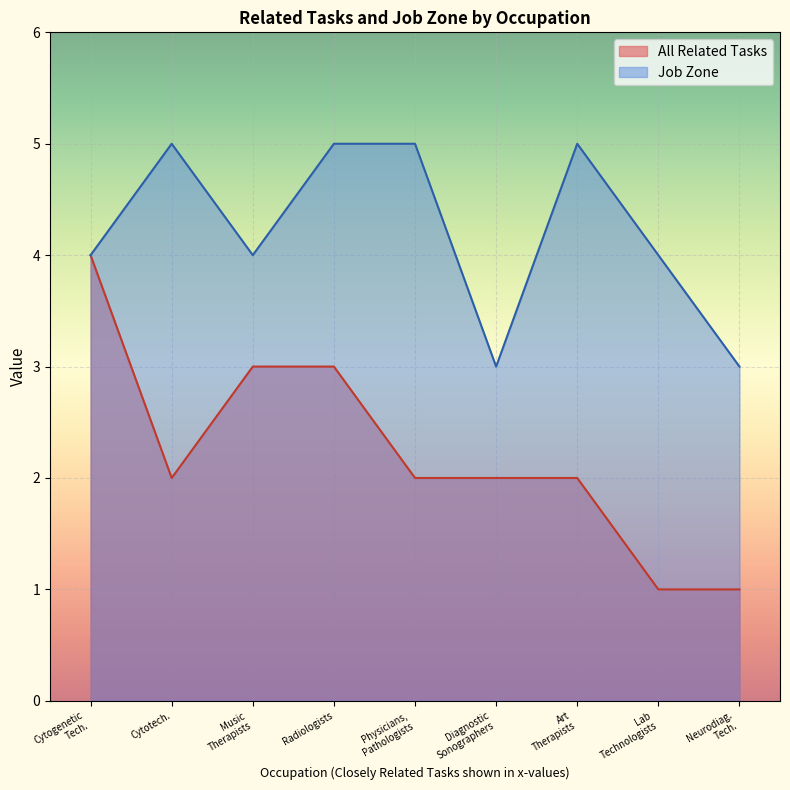

The value of Job Zone at Cytotech. is 5. True or false?

True